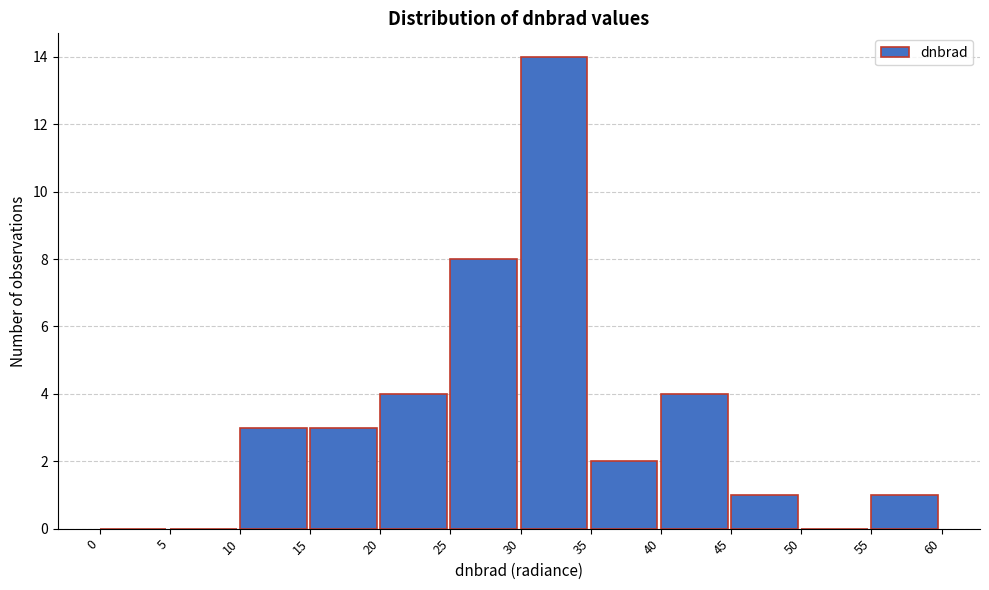

How tall is the bar that spans 45 to 50 on the x-axis? The values are not printed on the chart, so give them approximately, as read against the axis.

1